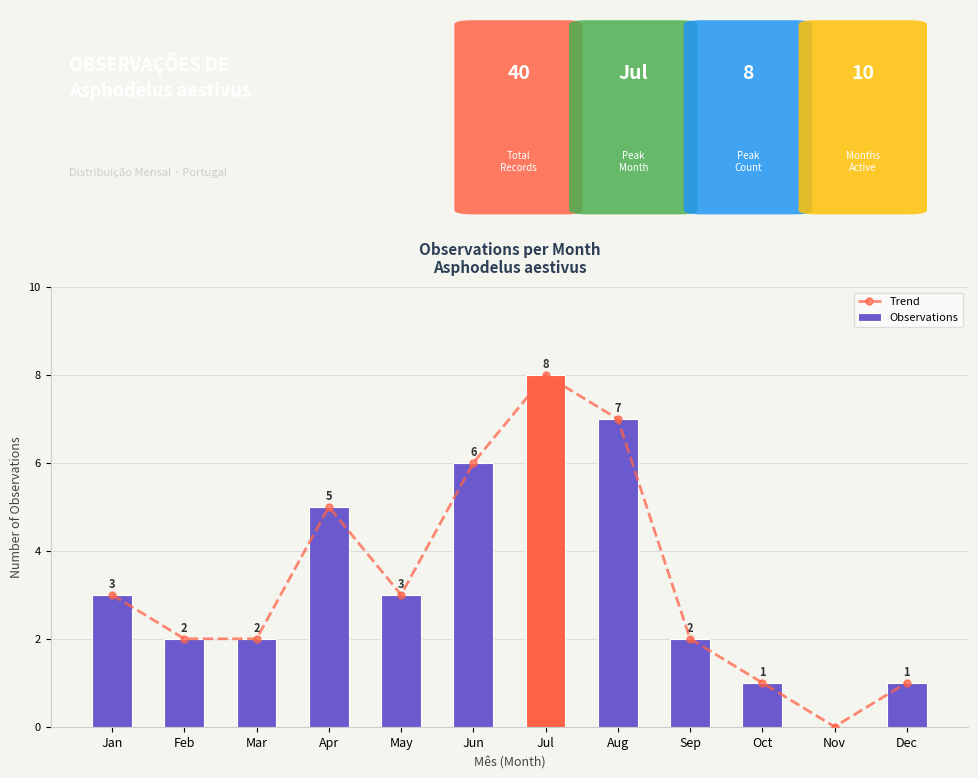

The Observations series shows 2 at Sep. True or false?

True